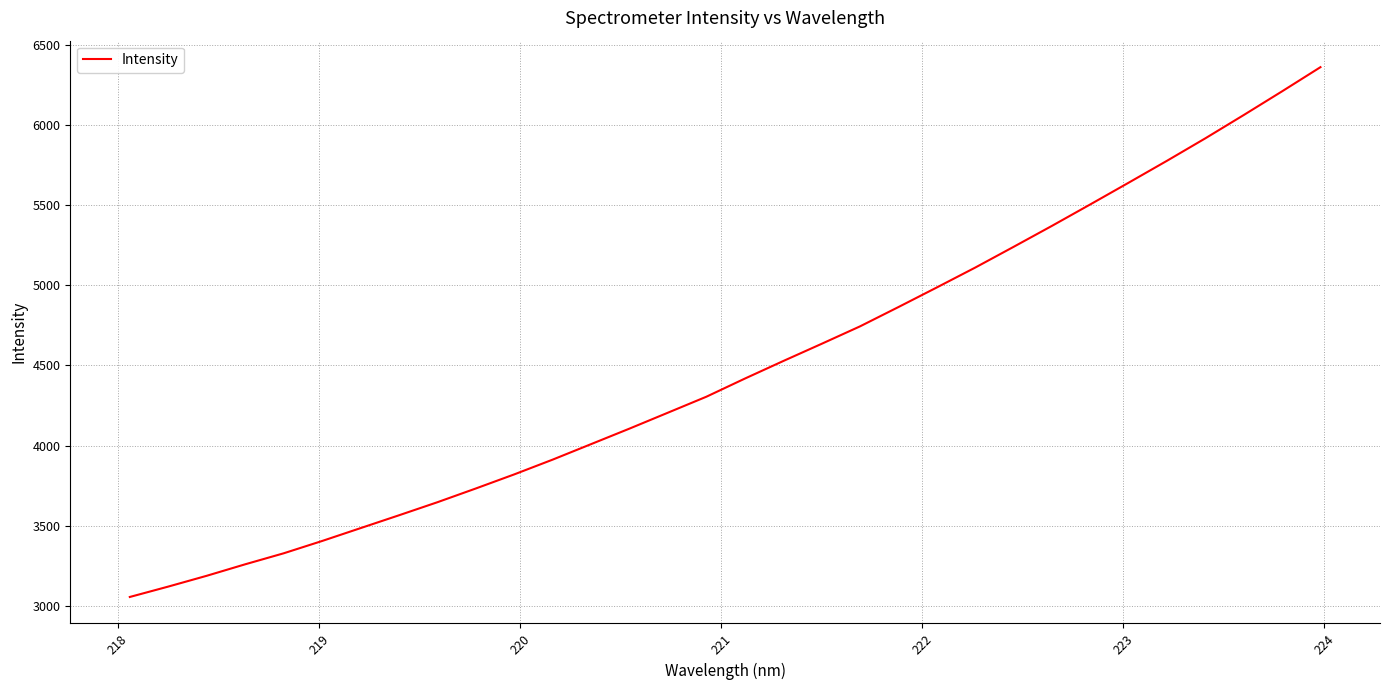

What is the difference between the maximum and minimum values?

3301.9